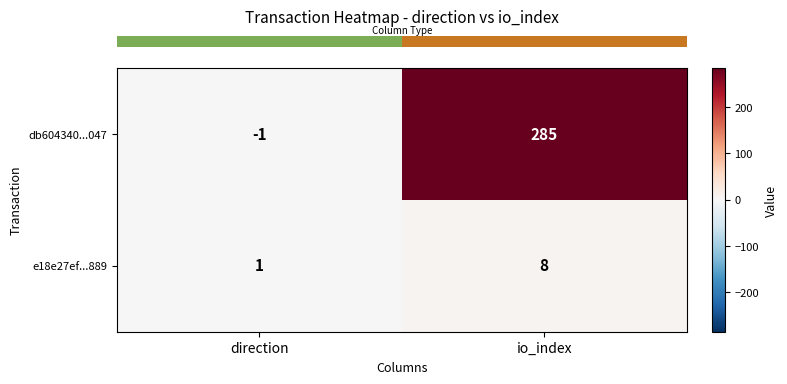

What value does the db604340...047 series have at io_index, to the nearest 5?

285